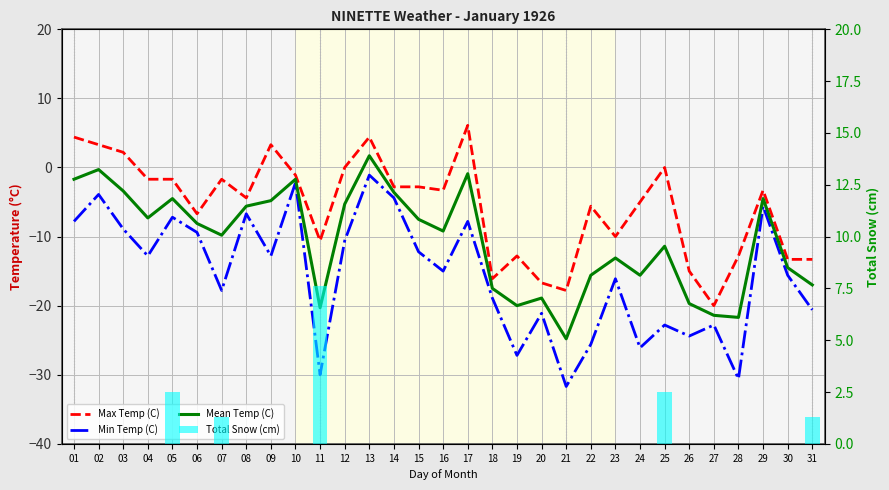

How many groups of bars are there?

31